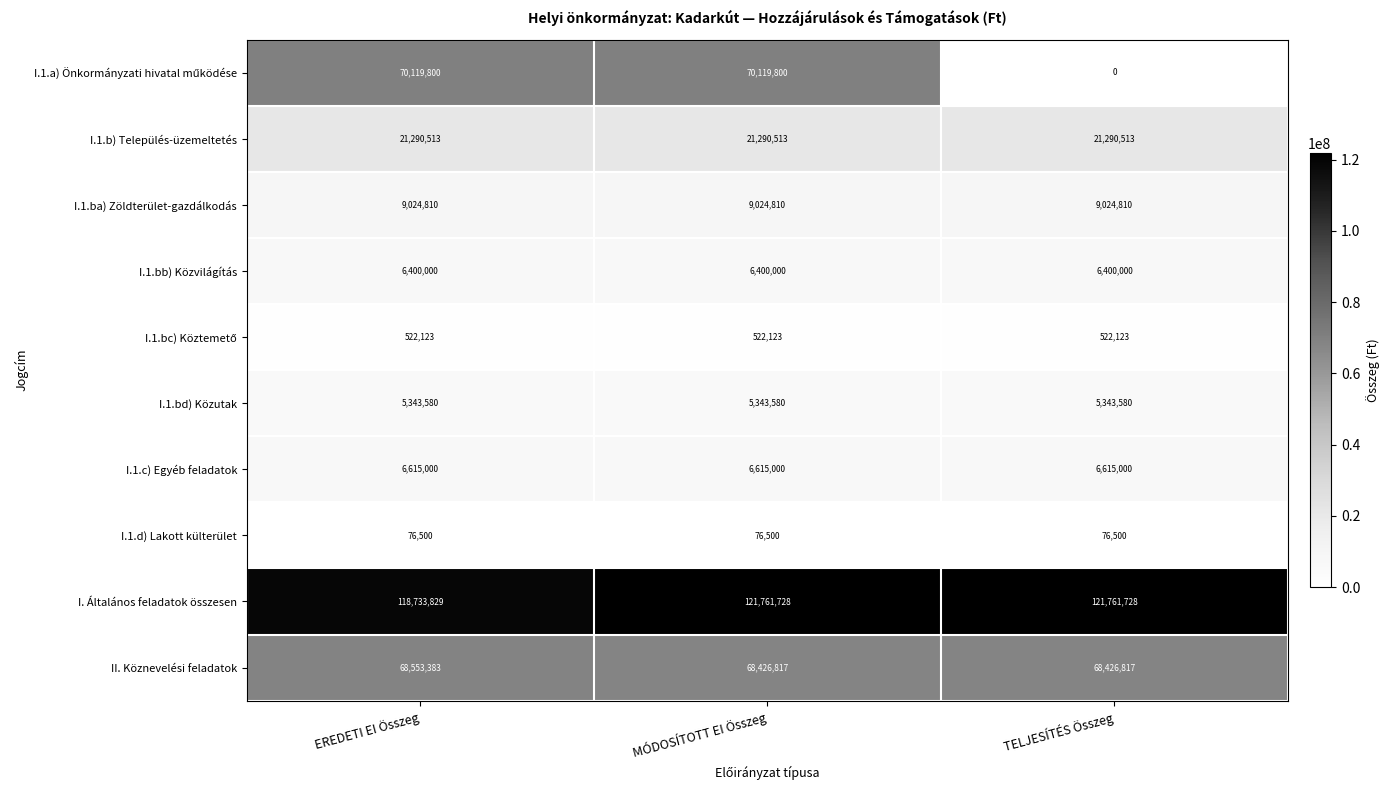

What value does the I.1.ba) Zöldterület-gazdálkodás series have at EREDETI EI Összeg?

9024810